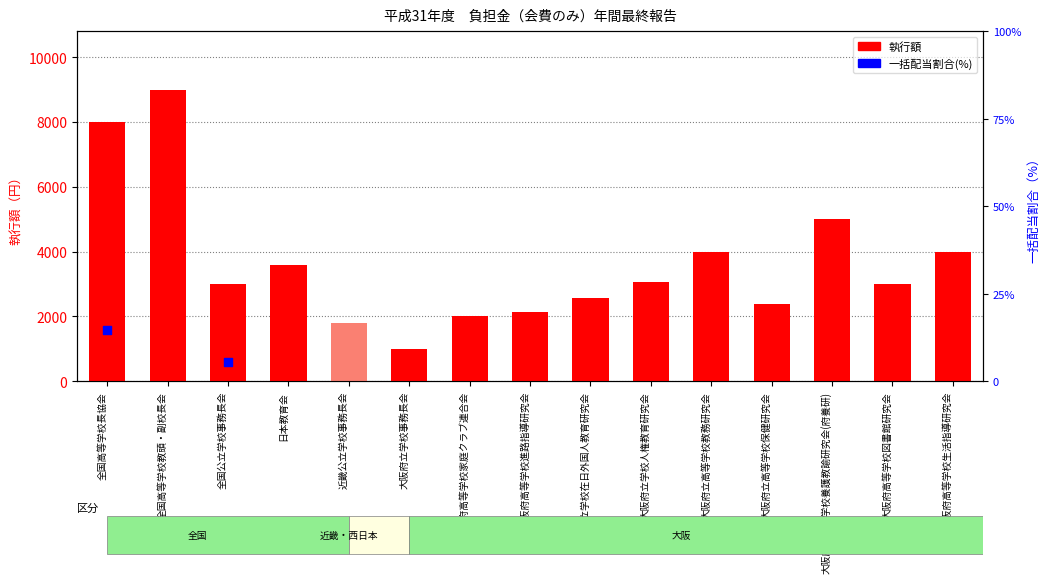

What is the ratio of the value at 全国公立学校事務長会 to the value at 大阪府立学校在日外国人教育研究会?

1.2